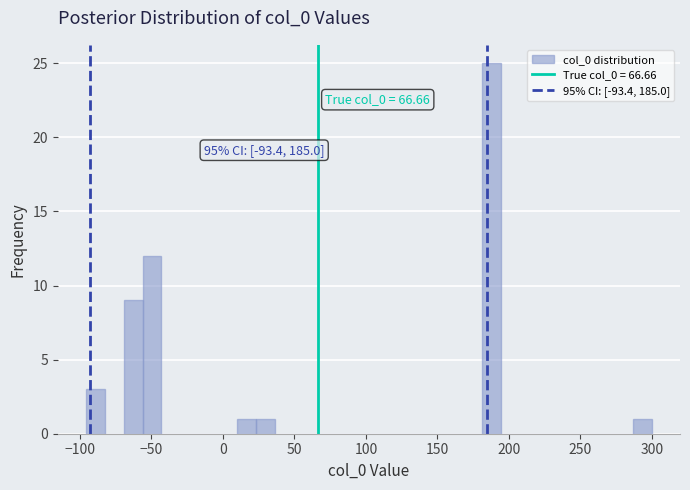

Read against the x-axis, roughly where is the centre of the tallest bar?

190